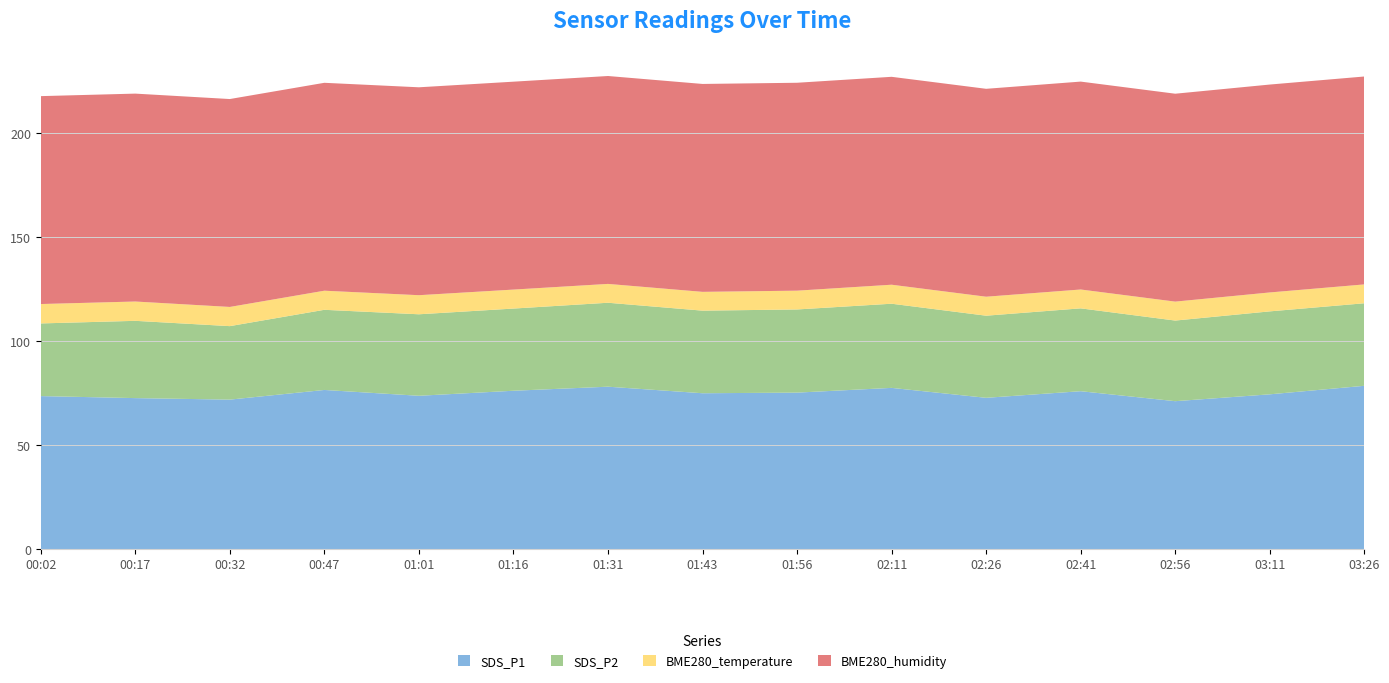

Reading left to right, list all the values displayed in this chart.

SDS_P1: 73.5	72.6	71.8	76.5	73.7	76.1	78.1	74.9	75.2	77.5	72.7	75.9	71.1	74.4	78.5
SDS_P2: 35.0	37.2	35.4	38.5	39.2	39.5	40.4	39.7	40.0	40.5	39.5	39.9	38.8	39.9	39.7
BME280_temperature: 9.3	9.3	9.2	9.2	9.2	9.1	9.1	9.0	9.0	9.1	9.1	9.1	9.1	9.1	9.1
BME280_humidity: 100.0	100.0	100.0	100.0	100.0	100.0	100.0	100.0	100.0	100.0	100.0	100.0	100.0	100.0	100.0